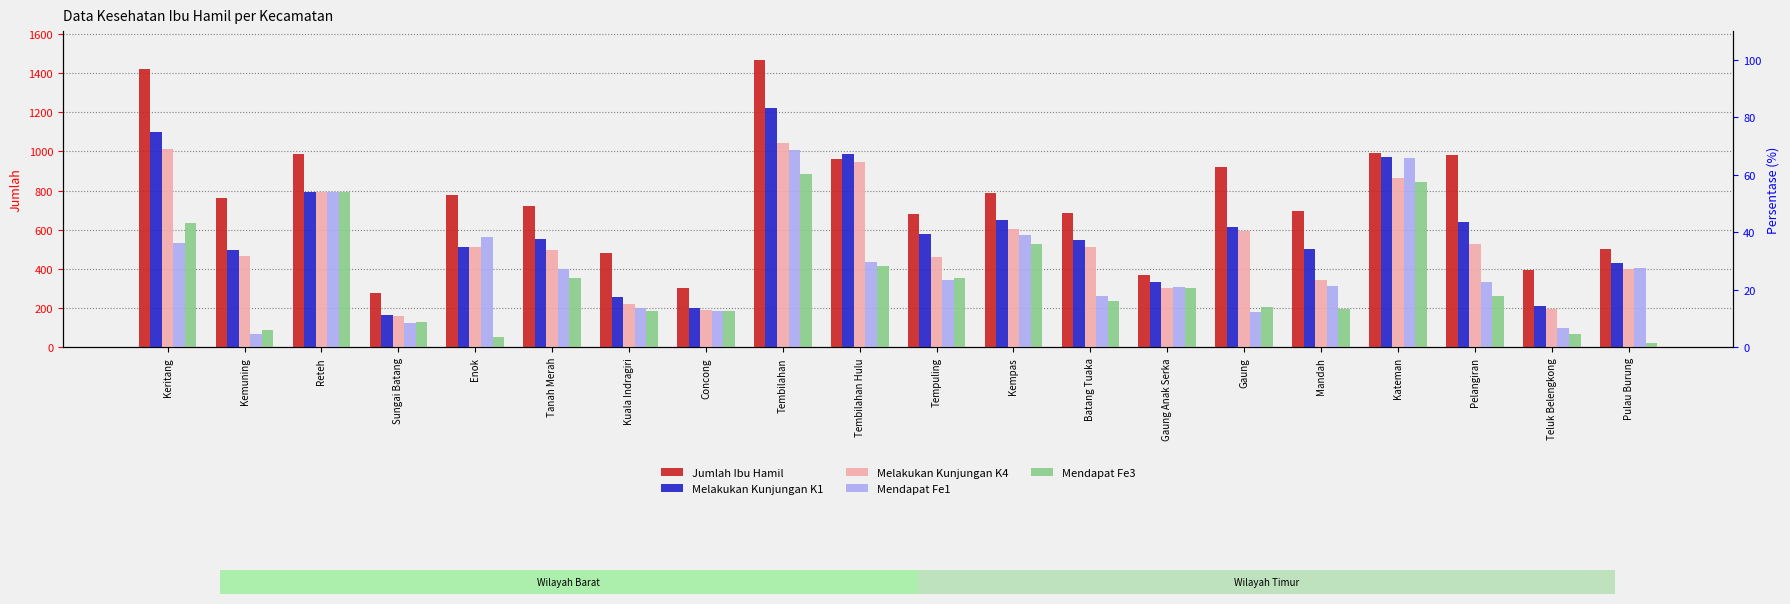

Count the number of data series in this chart.

5